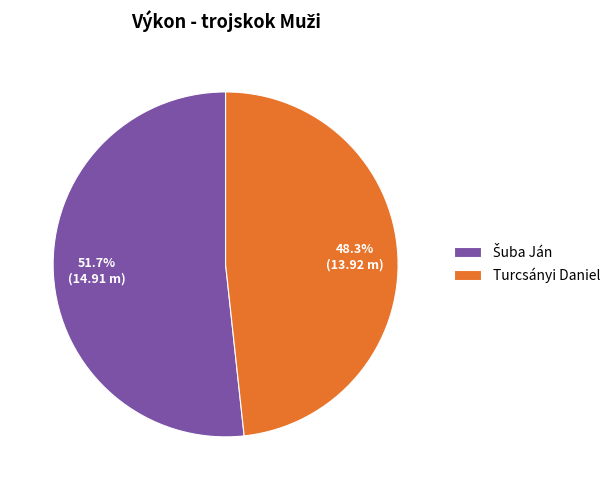

What percentage is NOT represented by Turcsányi Daniel?

51.7%